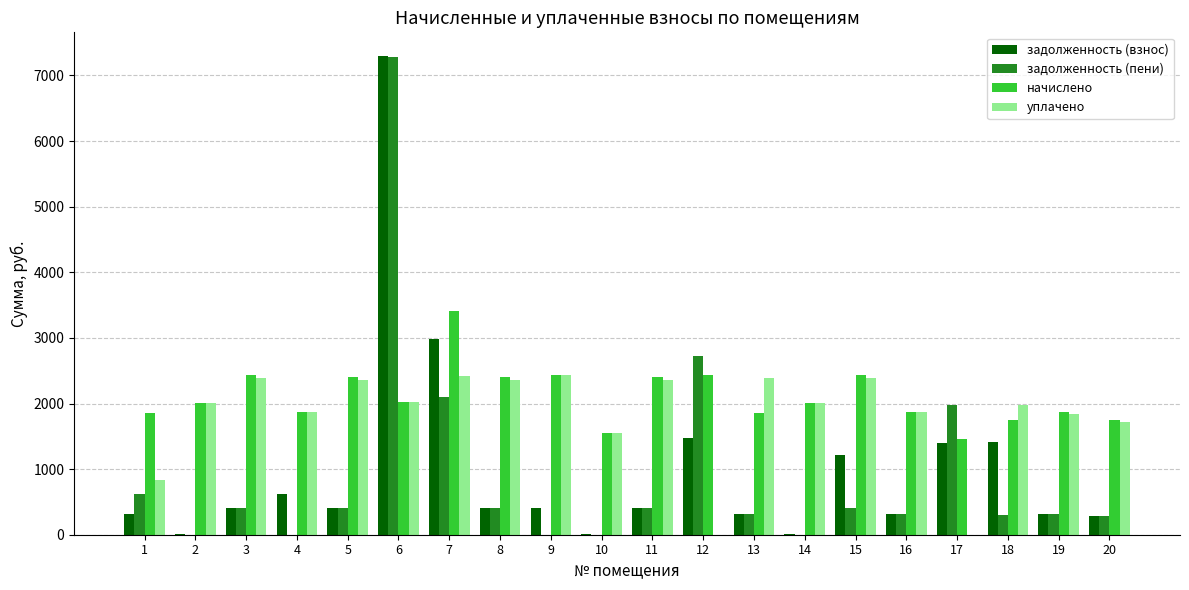

The value of начислено at 14 is 3485.4. True or false?

False